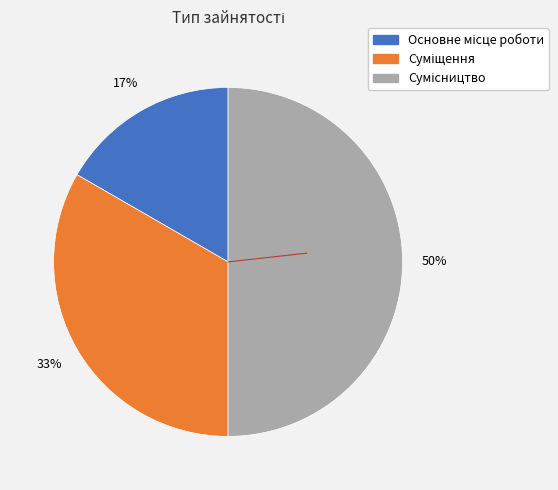

To the nearest percent, what is the difference between the largest and smallest slice percentages?

33%